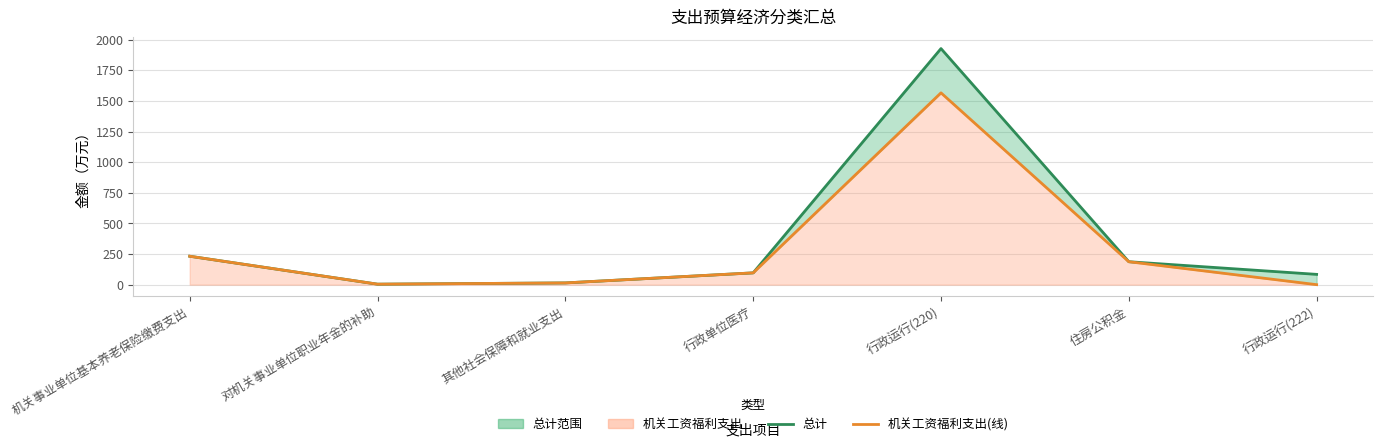

True or false: 机关工资福利支出 and 总计 cross at least once.

False